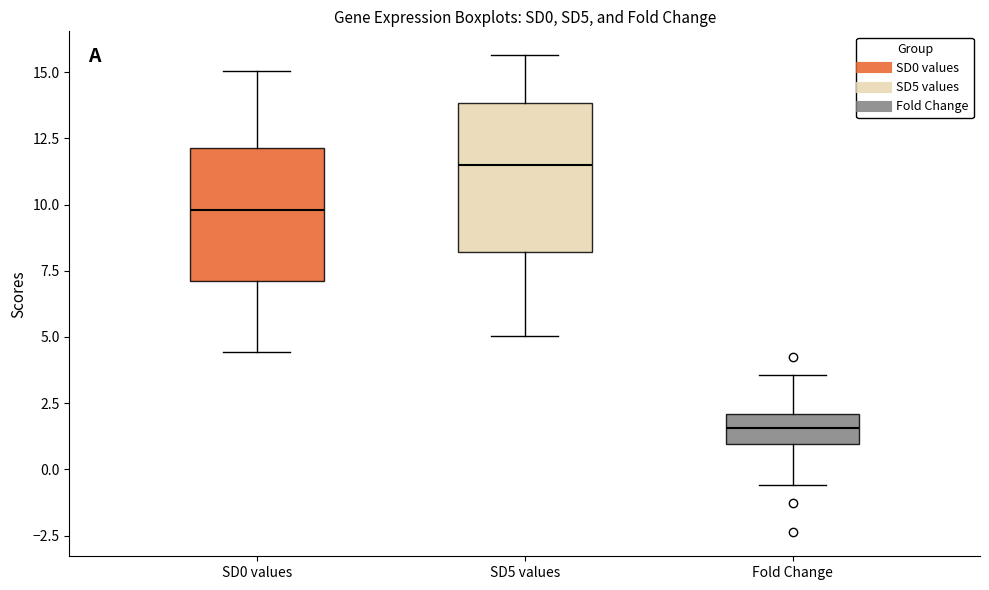

Comparing the boxes themselves (not the whiskers), which one is the tallest?

SD5 values